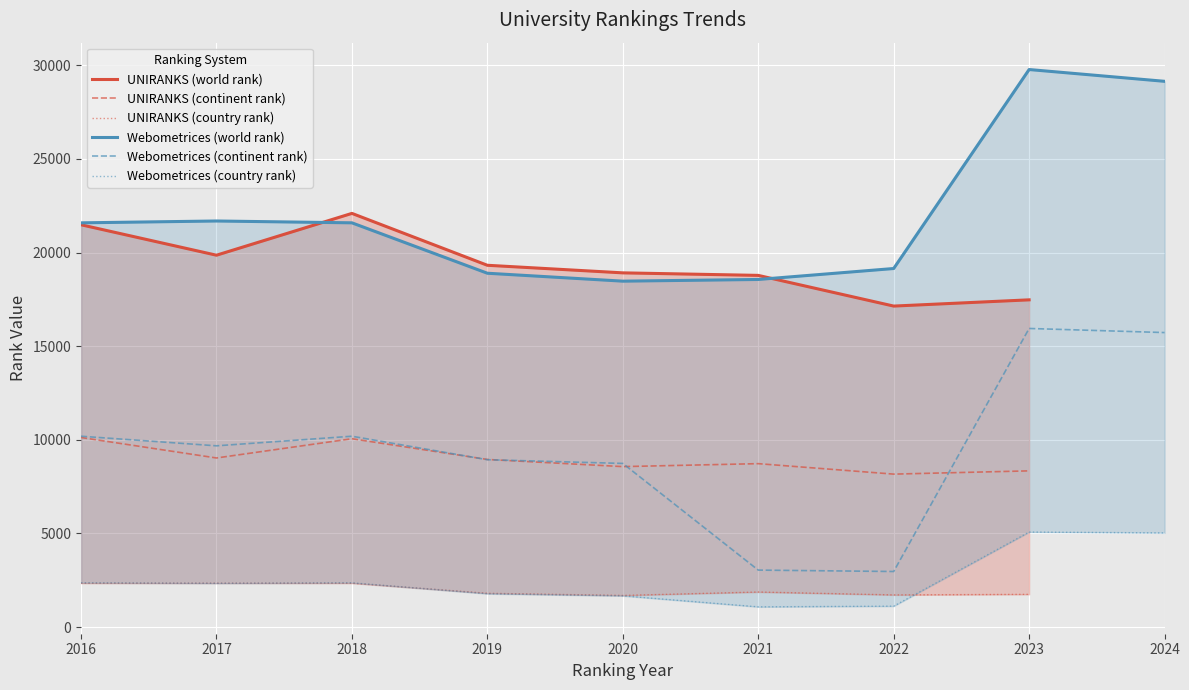

What is the smallest value displayed?

1078